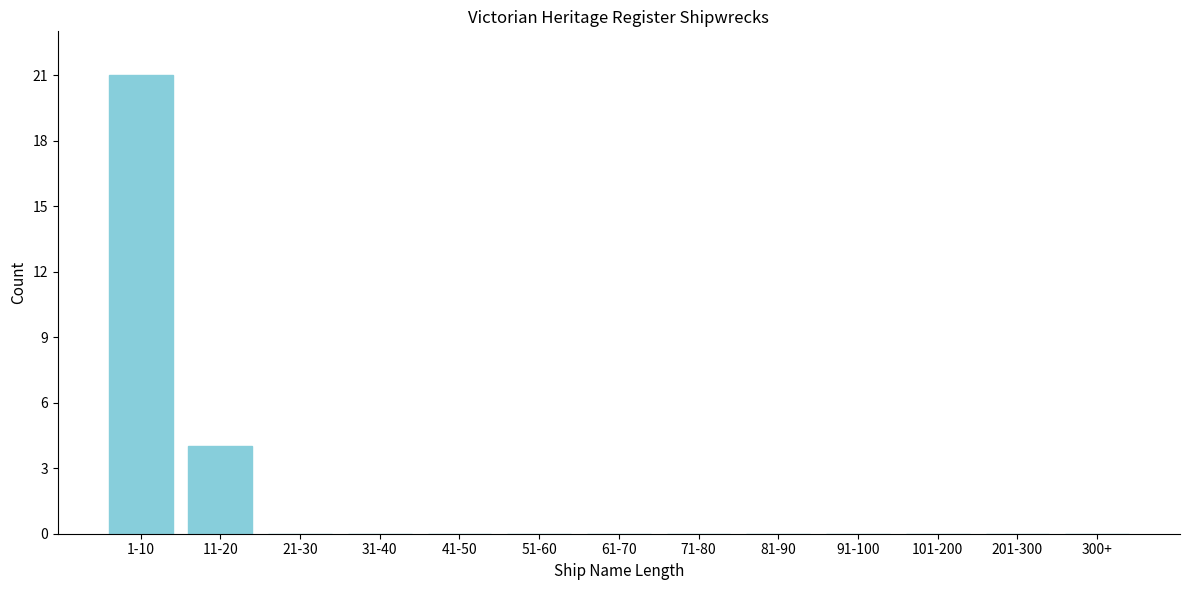

Reading right to left, transcribe all the data shown in this chart.

300+=0	201-300=0	101-200=0	91-100=0	81-90=0	71-80=0	61-70=0	51-60=0	41-50=0	31-40=0	21-30=0	11-20=4	1-10=21